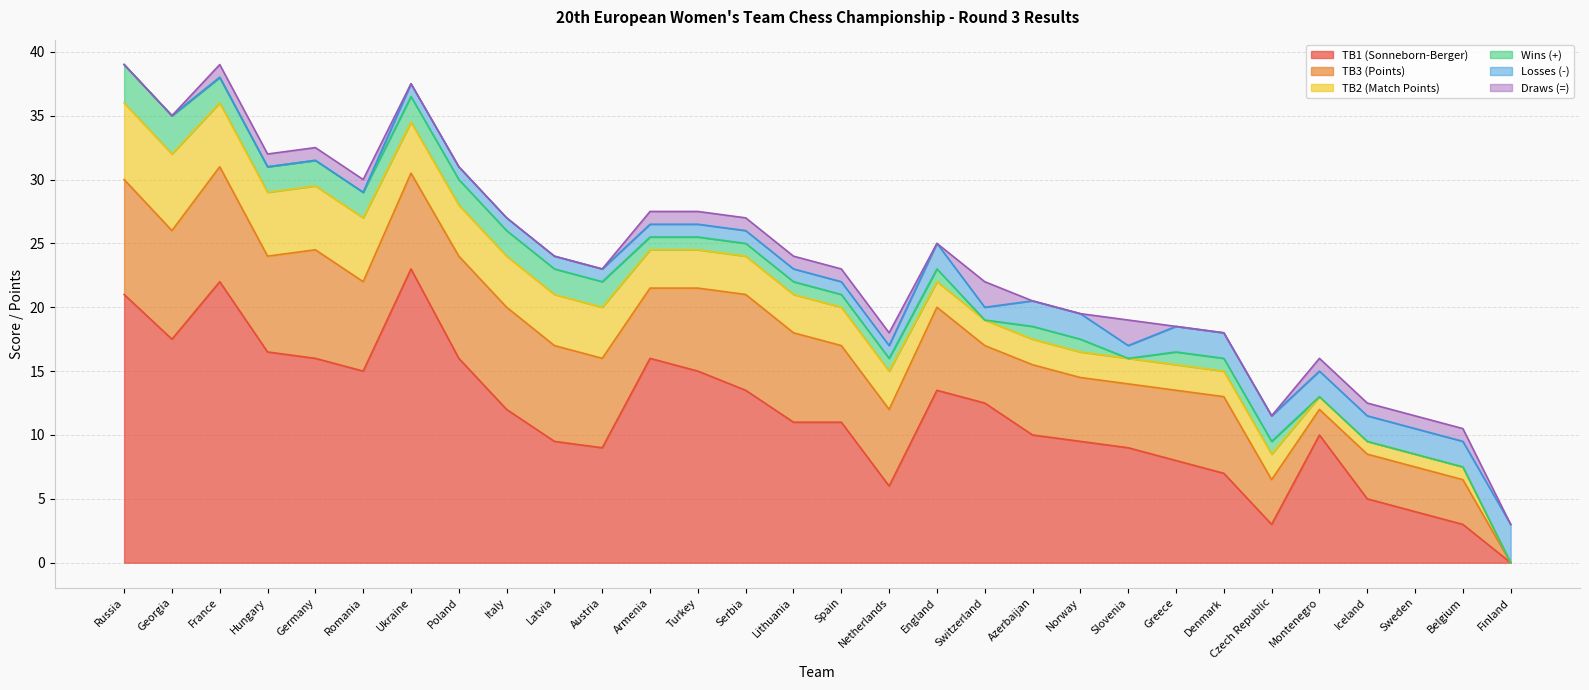

What is the total value across all series at Finland?

3.0